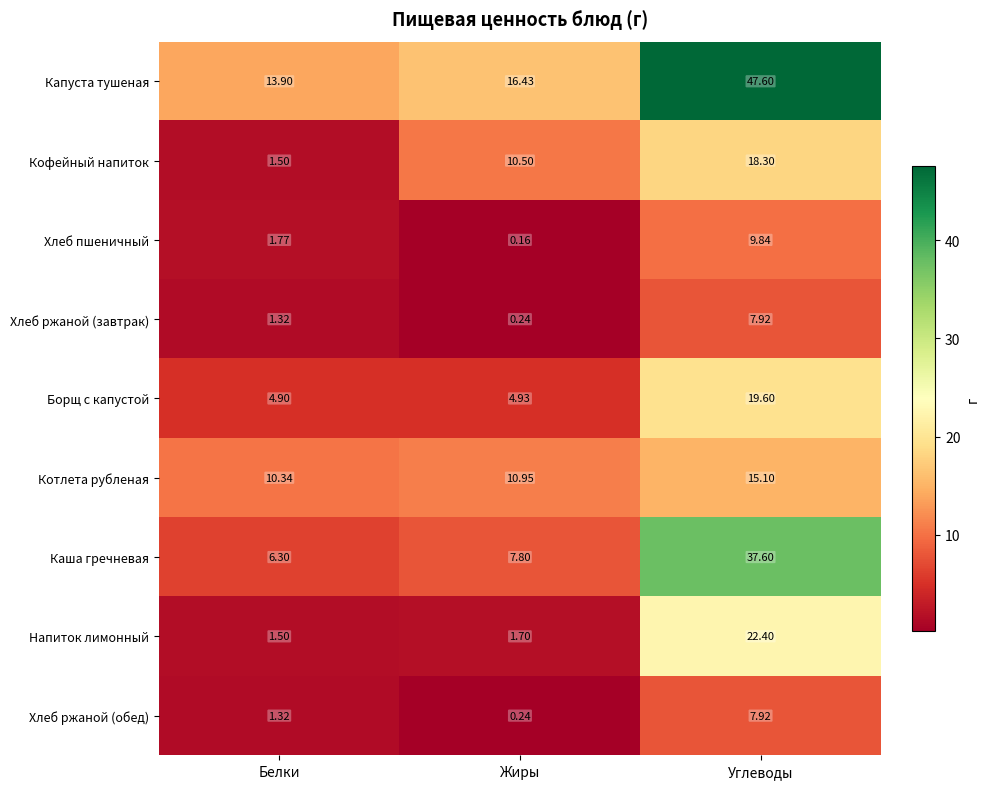

Which series has the largest total across all categories?

Капуста тушеная